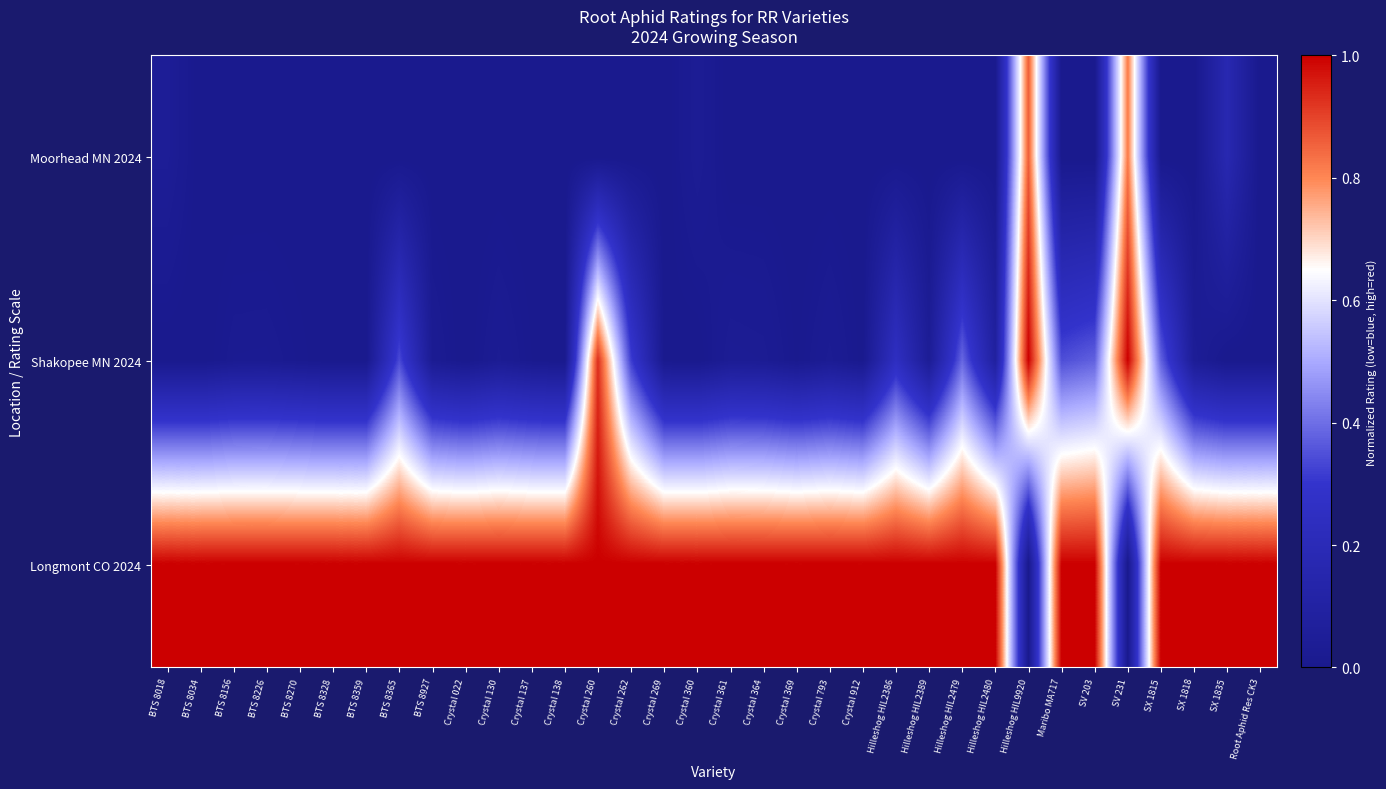

Reading left to right, extract all data points from this chart.

Moorhead MN 2024: BTS 8018=0.0	BTS 8034=0.0	BTS 8156=0.0	BTS 8226=0.0	BTS 8270=0.0	BTS 8328=0.0	BTS 8359=0.0	BTS 8365=0.0	BTS 8927=0.0	Crystal 022=0.0	Crystal 130=0.0	Crystal 137=0.0	Crystal 138=0.0	Crystal 260=0.0	Crystal 262=0.0	Crystal 269=0.0	Crystal 360=0.0	Crystal 361=0.0	Crystal 364=0.0	Crystal 369=0.0	Crystal 793=0.0	Crystal 912=0.0	Hilleshog HIL2386=0.0	Hilleshog HIL2389=0.0	Hilleshog HIL2479=0.0	Hilleshog HIL2480=0.0	Hilleshog HIL9920=0.9	Maribo MA717=0.0	SV 203=0.0	SV 231=0.8	SX 1815=0.0	SX 1818=0.0	SX 1835=0.2	Root Aphid Res CK3=0.0
Shakopee MN 2024: BTS 8018=0.0	BTS 8034=0.0	BTS 8156=0.0	BTS 8226=0.0	BTS 8270=0.0	BTS 8328=0.0	BTS 8359=0.0	BTS 8365=0.3	BTS 8927=0.0	Crystal 022=0.0	Crystal 130=0.0	Crystal 137=0.0	Crystal 138=0.0	Crystal 260=0.9	Crystal 262=0.3	Crystal 269=0.0	Crystal 360=0.0	Crystal 361=0.0	Crystal 364=0.0	Crystal 369=0.0	Crystal 793=0.0	Crystal 912=0.0	Hilleshog HIL2386=0.2	Hilleshog HIL2389=0.0	Hilleshog HIL2479=0.4	Hilleshog HIL2480=0.1	Hilleshog HIL9920=1.0	Maribo MA717=0.3	SV 203=0.4	SV 231=1.0	SX 1815=0.4	SX 1818=0.0	SX 1835=0.0	Root Aphid Res CK3=0.0
Longmont CO 2024: BTS 8018=1.0	BTS 8034=1.0	BTS 8156=1.0	BTS 8226=1.0	BTS 8270=1.0	BTS 8328=1.0	BTS 8359=1.0	BTS 8365=1.0	BTS 8927=1.0	Crystal 022=1.0	Crystal 130=1.0	Crystal 137=1.0	Crystal 138=1.0	Crystal 260=1.0	Crystal 262=1.0	Crystal 269=1.0	Crystal 360=1.0	Crystal 361=1.0	Crystal 364=1.0	Crystal 369=1.0	Crystal 793=1.0	Crystal 912=1.0	Hilleshog HIL2386=1.0	Hilleshog HIL2389=1.0	Hilleshog HIL2479=1.0	Hilleshog HIL2480=1.0	Hilleshog HIL9920=0.0	Maribo MA717=1.0	SV 203=1.0	SV 231=0.0	SX 1815=1.0	SX 1818=1.0	SX 1835=1.0	Root Aphid Res CK3=1.0